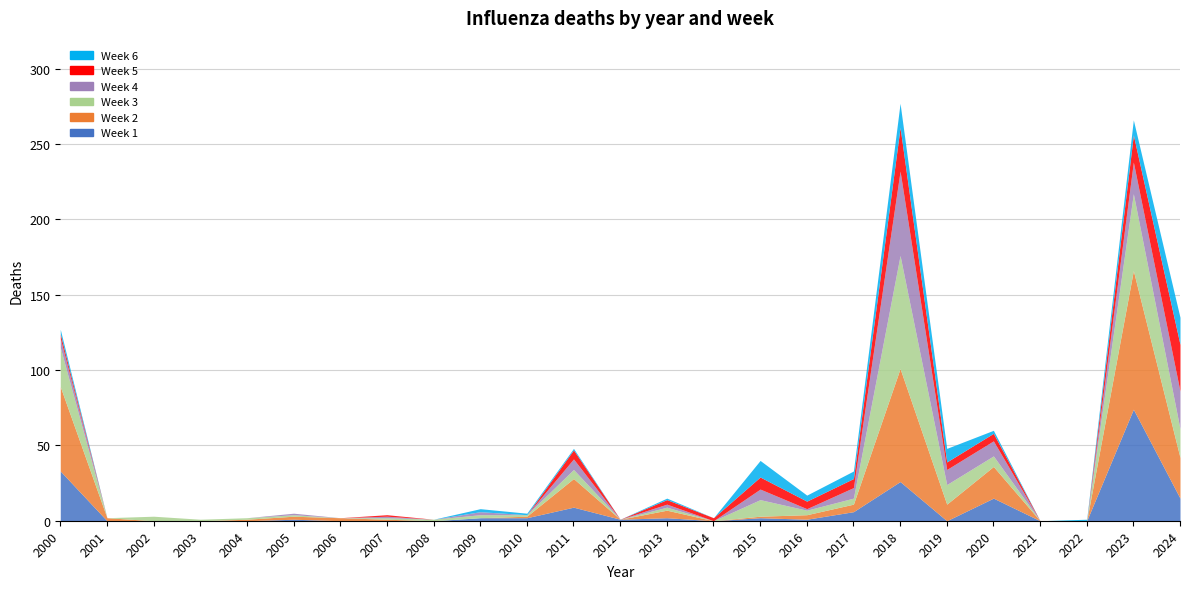

At which category does the chart reach its minimum across all series?

2001